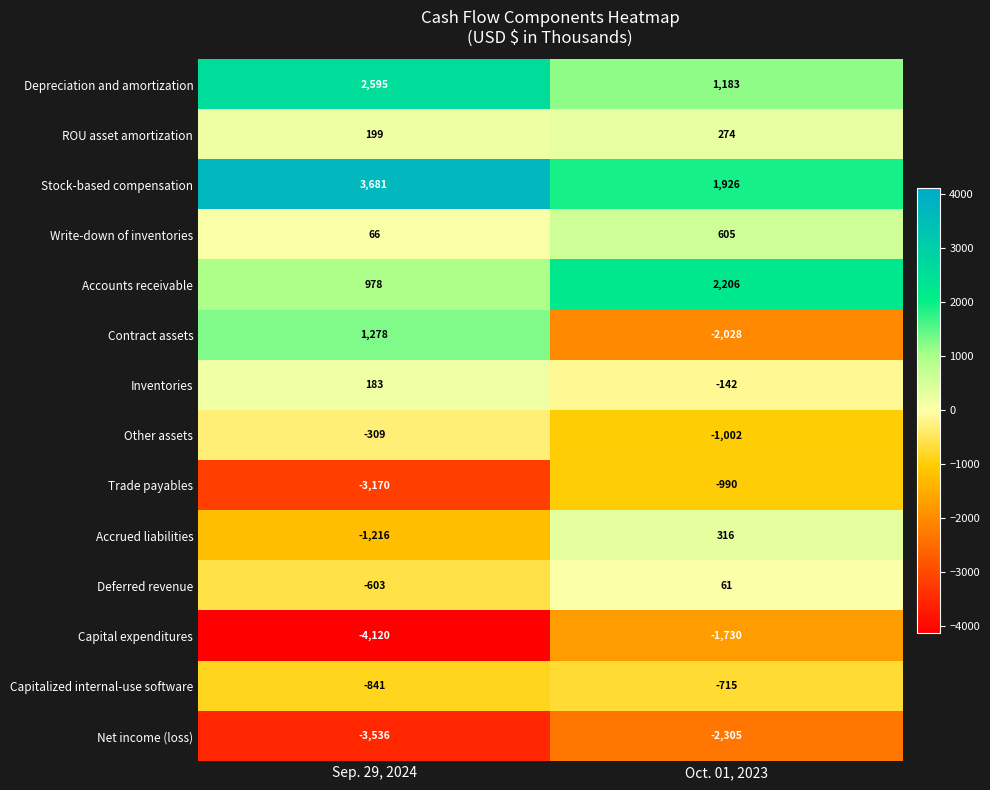

Reading right to left, what are all the values shown in this chart?

Depreciation and amortization: 1183	2595
ROU asset amortization: 274	199
Stock-based compensation: 1926	3681
Write-down of inventories: 605	66
Accounts receivable: 2206	978
Contract assets: -2028	1278
Inventories: -142	183
Other assets: -1002	-309
Trade payables: -990	-3170
Accrued liabilities: 316	-1216
Deferred revenue: 61	-603
Capital expenditures: -1730	-4120
Capitalized internal-use software: -715	-841
Net income (loss): -2305	-3536